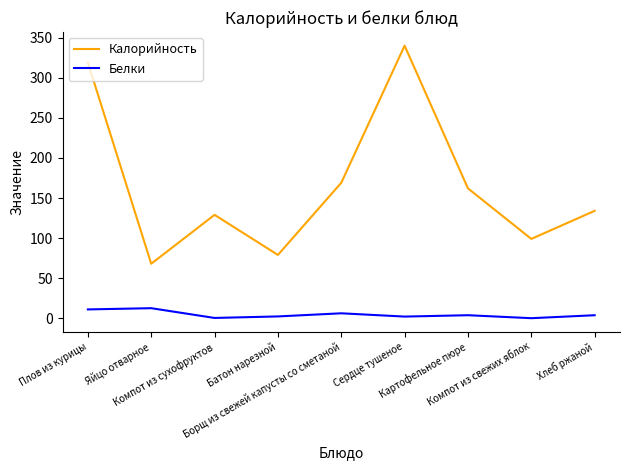

What is the highest value of the Калорийность series?

340.0